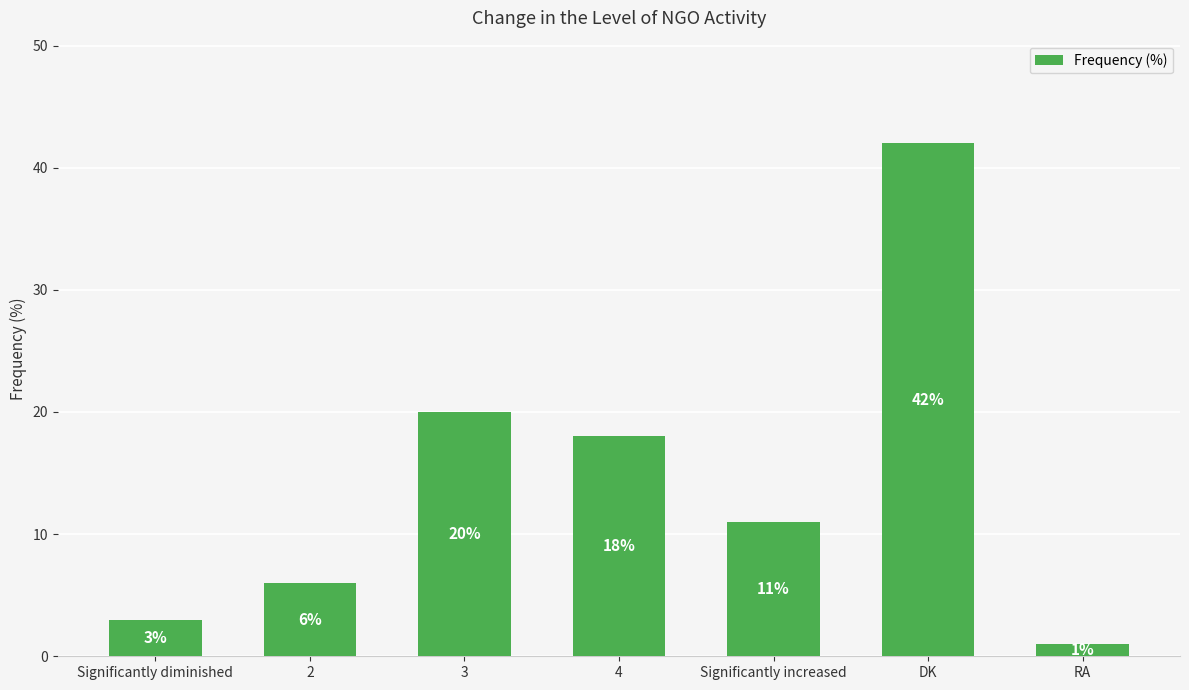

What is the minimum value shown in the chart?

1